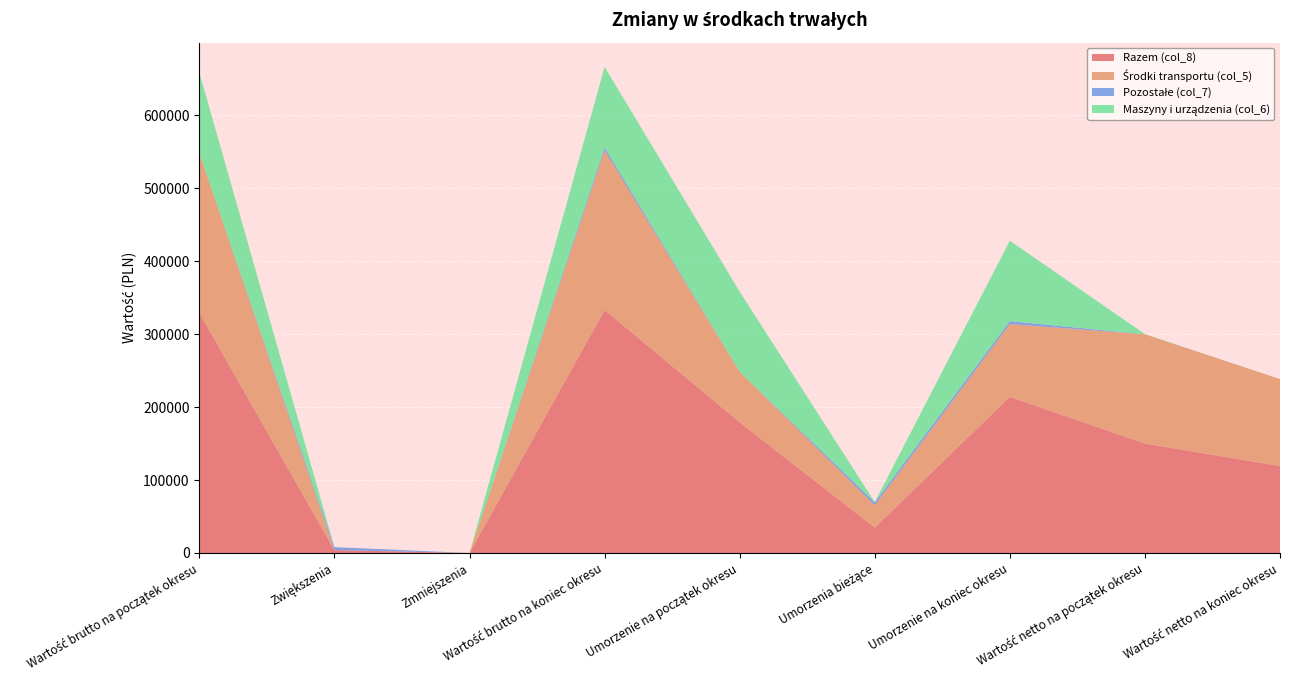

Reading left to right, extract all data points from this chart.

Razem (col_8): Wartość brutto na początek okresu=329034.7	Zwiększenia=3994.1	Zmniejszenia=0.0	Wartość brutto na koniec okresu=333028.8	Umorzenie na początek okresu=179032.6	Umorzenia bieżące=34863.9	Umorzenie na koniec okresu=213896.5	Wartość netto na początek okresu=150002.1	Wartość netto na koniec okresu=119132.3
Środki transportu (col_5): Wartość brutto na początek okresu=218880.4	Zwiększenia=0.0	Zmniejszenia=0.0	Wartość brutto na koniec okresu=218880.4	Umorzenie na początek okresu=69239.2	Umorzenia bieżące=30508.8	Umorzenie na koniec okresu=99748.0	Wartość netto na początek okresu=149641.1	Wartość netto na koniec okresu=119132.3
Pozostałe (col_7): Wartość brutto na początek okresu=0.0	Zwiększenia=3994.1	Zmniejszenia=0.0	Wartość brutto na koniec okresu=3994.1	Umorzenie na początek okresu=0.0	Umorzenia bieżące=3994.1	Umorzenie na koniec okresu=3994.1	Wartość netto na początek okresu=0.0	Wartość netto na koniec okresu=0.0
Maszyny i urządzenia (col_6): Wartość brutto na początek okresu=110154.4	Zwiększenia=0.0	Zmniejszenia=0.0	Wartość brutto na koniec okresu=110154.4	Umorzenie na początek okresu=109793.4	Umorzenia bieżące=361.0	Umorzenie na koniec okresu=110154.4	Wartość netto na początek okresu=361.0	Wartość netto na koniec okresu=0.0